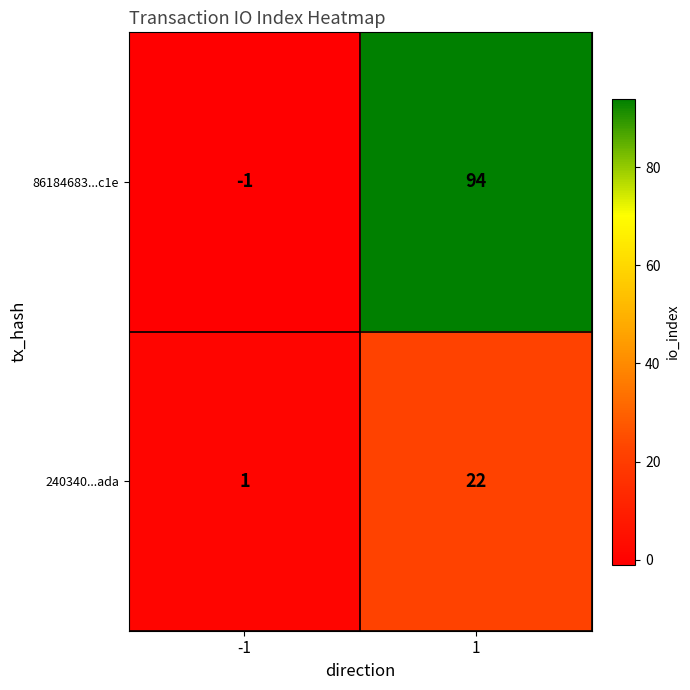

What is the average value of the 240340...ada series?

12